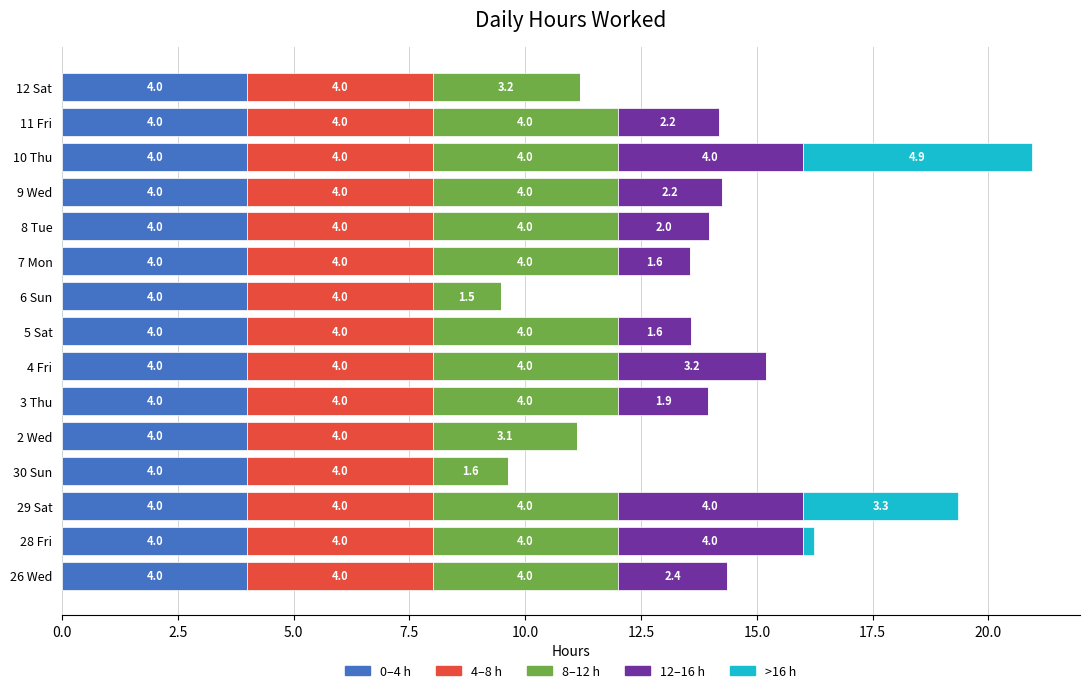

What is the total value across all series at 28 Fri?

16.2